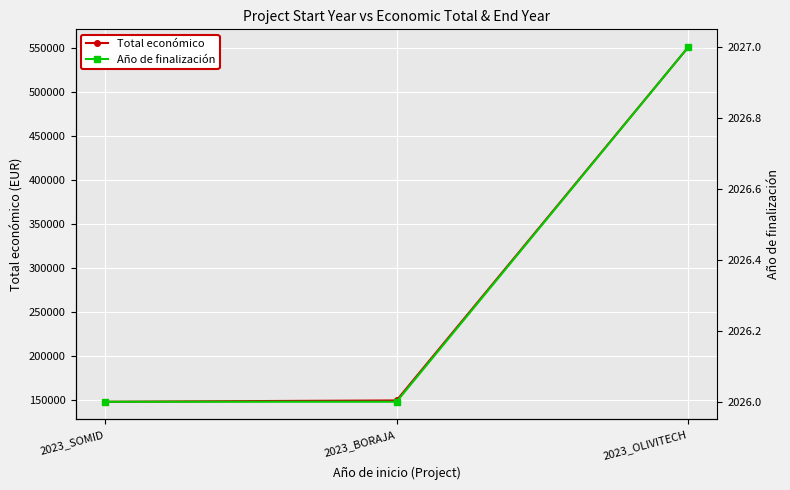

What is the spread (max minus min) of values at 2023_OLIVITECH?

549169